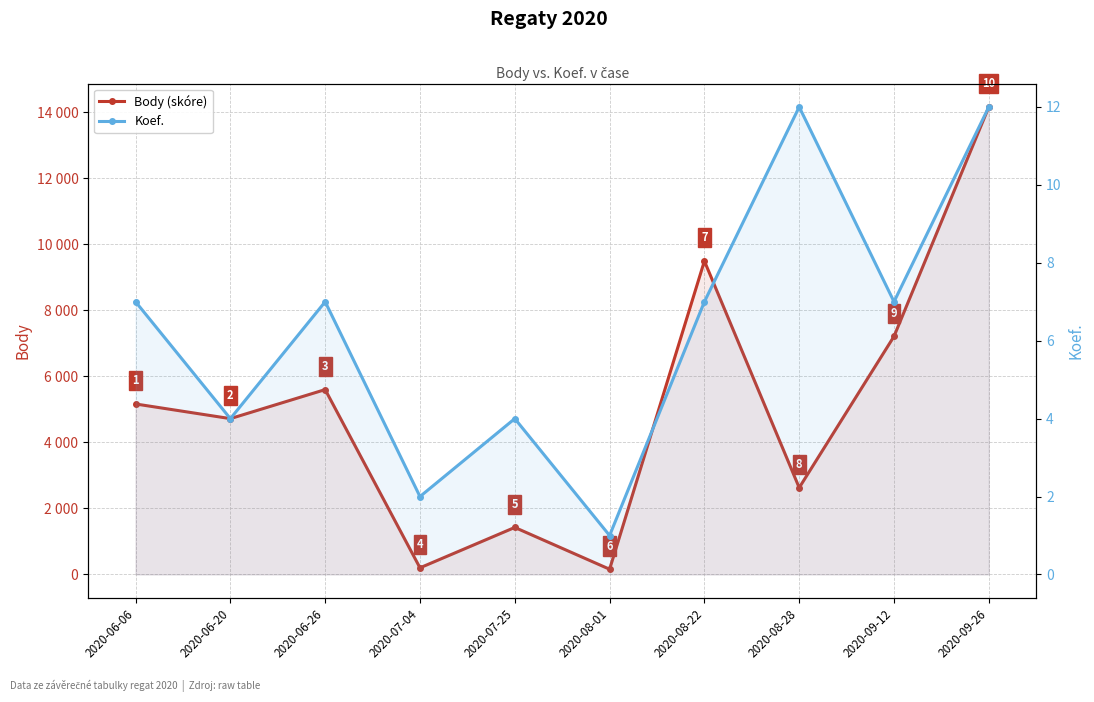

What is the label of the 8th point from the left?

2020-08-28